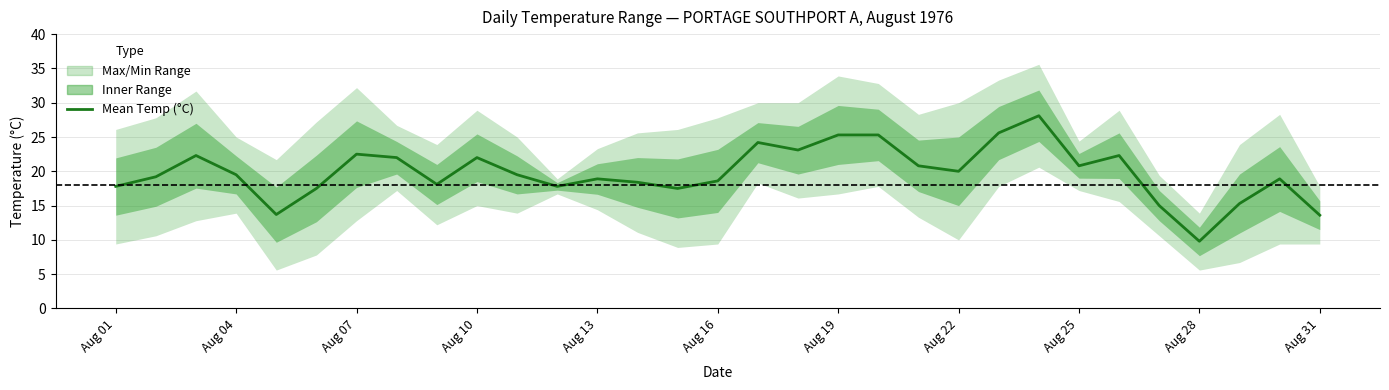

Is it true that the value at 26 is 8.1?

False